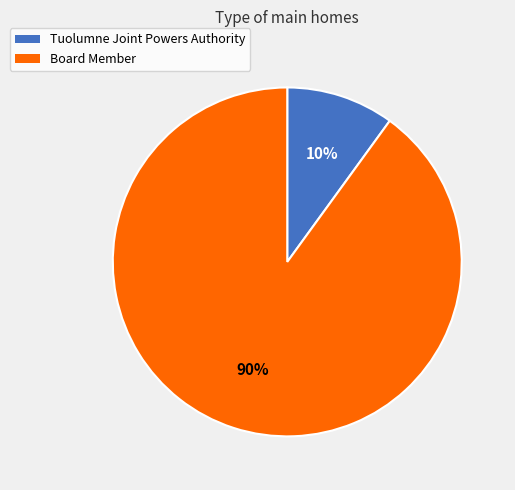

To the nearest percent, what is the combined percentage of Board Member and Tuolumne Joint Powers Authority?

100%